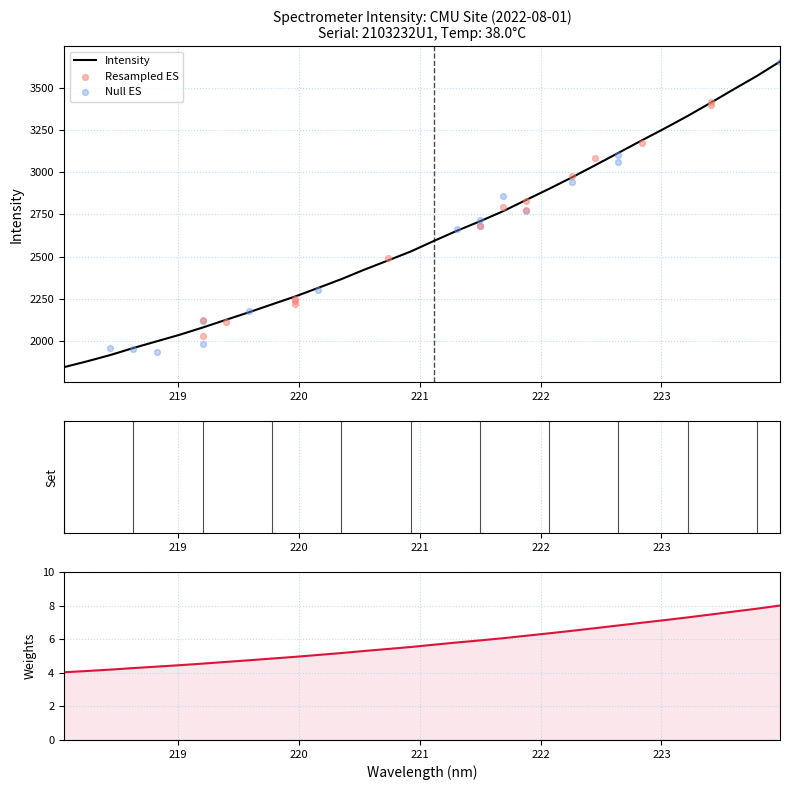

Approximately how many times larger is the value at 223.9802 compared to 220.9264?

1.4